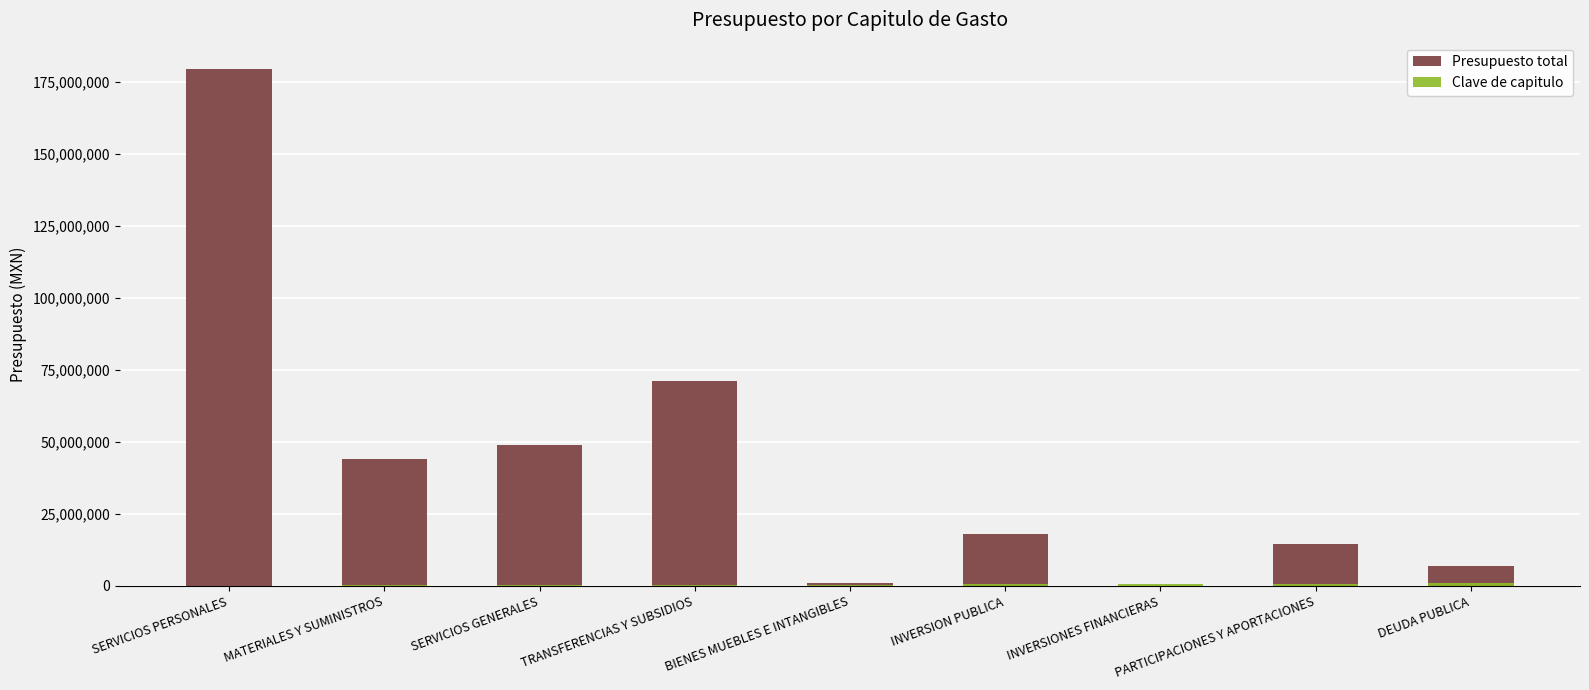

At which category is the sum across all series the highest?

SERVICIOS PERSONALES